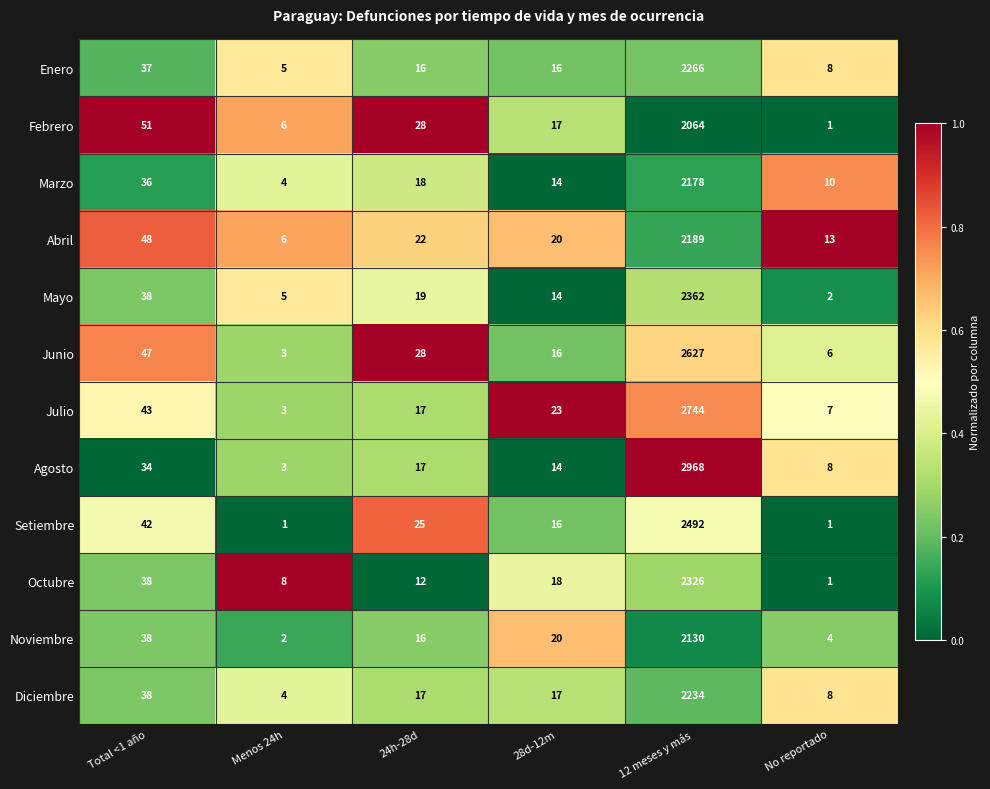

Which series has the largest range (max minus min)?

Agosto